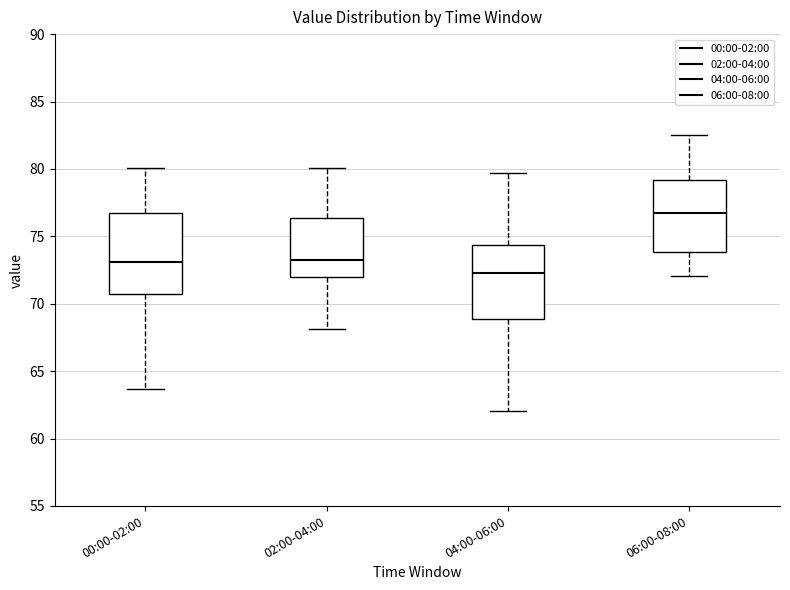

Comparing the boxes themselves (not the whiskers), which one is the tallest?

00:00-02:00